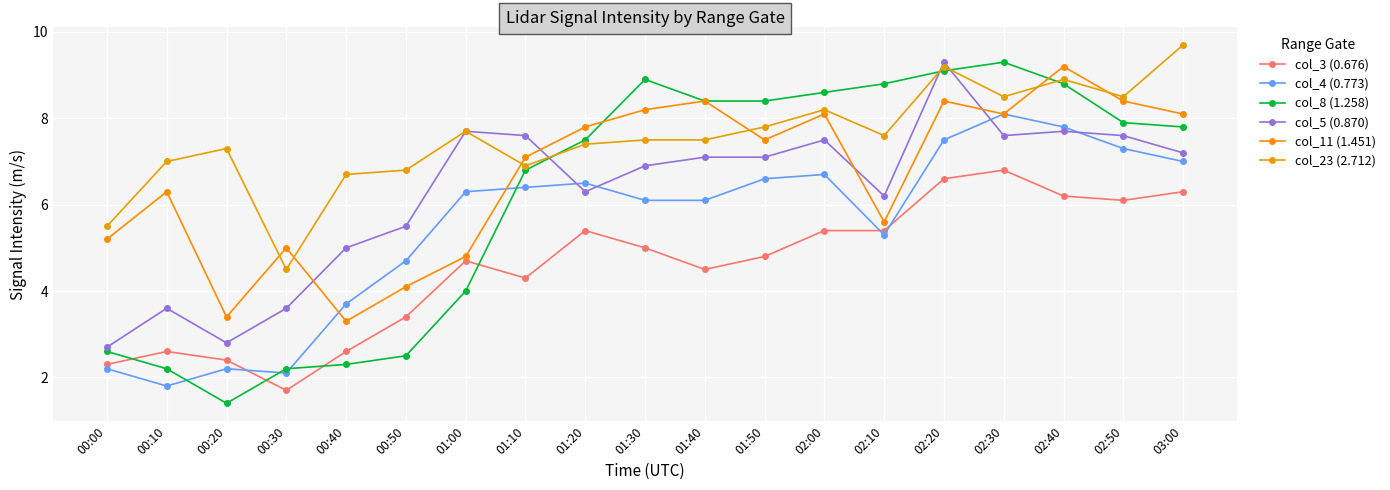

Reading right to left, extract all data points from this chart.

col_3 (0.676): 6.3	6.1	6.2	6.8	6.6	5.4	5.4	4.8	4.5	5.0	5.4	4.3	4.7	3.4	2.6	1.7	2.4	2.6	2.3
col_4 (0.773): 7.0	7.3	7.8	8.1	7.5	5.3	6.7	6.6	6.1	6.1	6.5	6.4	6.3	4.7	3.7	2.1	2.2	1.8	2.2
col_8 (1.258): 7.8	7.9	8.8	9.3	9.1	8.8	8.6	8.4	8.4	8.9	7.5	6.8	4.0	2.5	2.3	2.2	1.4	2.2	2.6
col_5 (0.870): 7.2	7.6	7.7	7.6	9.3	6.2	7.5	7.1	7.1	6.9	6.3	7.6	7.7	5.5	5.0	3.6	2.8	3.6	2.7
col_11 (1.451): 8.1	8.4	9.2	8.1	8.4	5.6	8.1	7.5	8.4	8.2	7.8	7.1	4.8	4.1	3.3	5.0	3.4	6.3	5.2
col_23 (2.712): 9.7	8.5	8.9	8.5	9.2	7.6	8.2	7.8	7.5	7.5	7.4	6.9	7.7	6.8	6.7	4.5	7.3	7.0	5.5